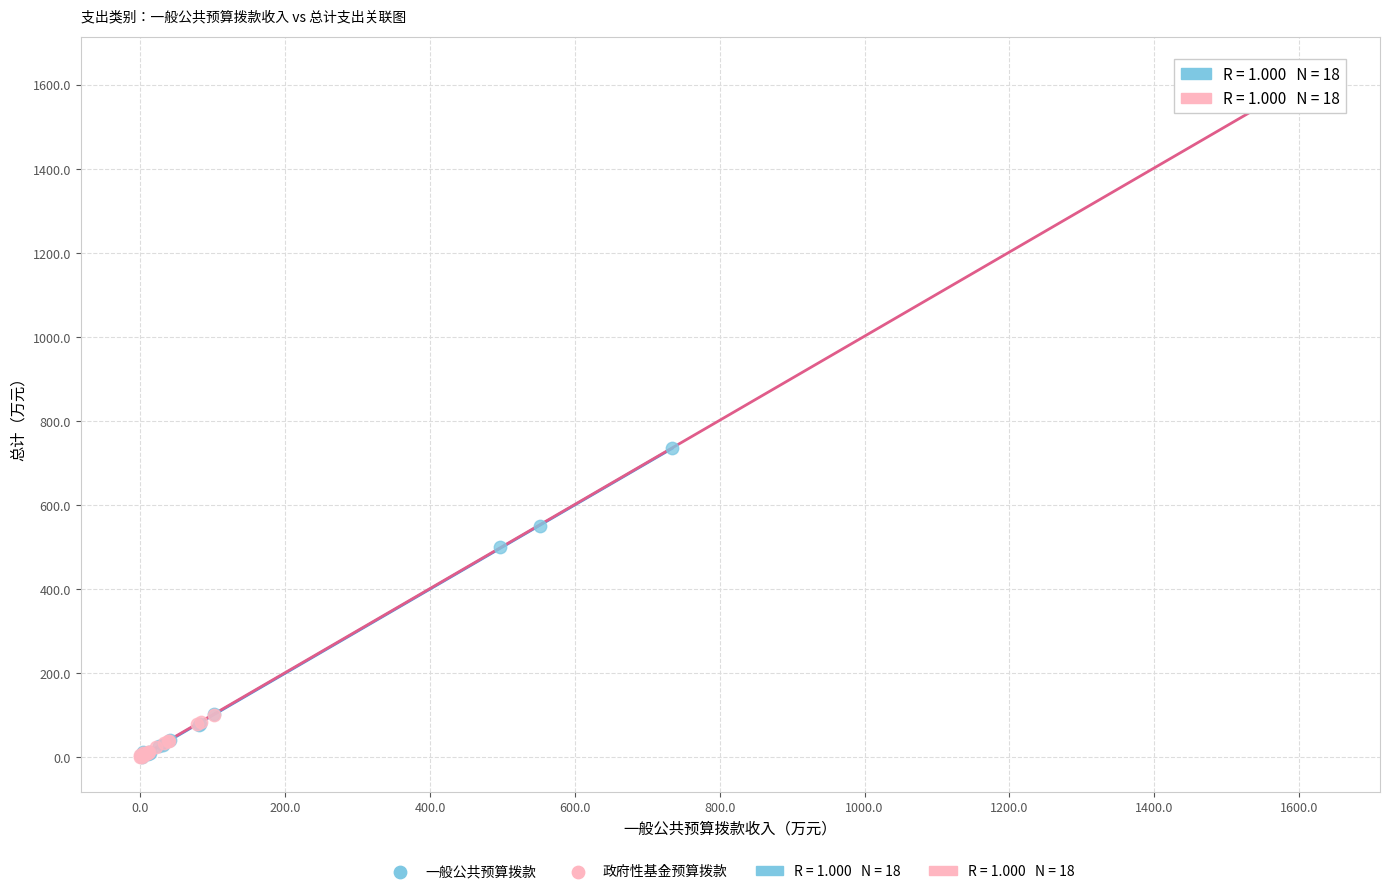

Which series contains the highest Y value?

政府性基金预算拨款